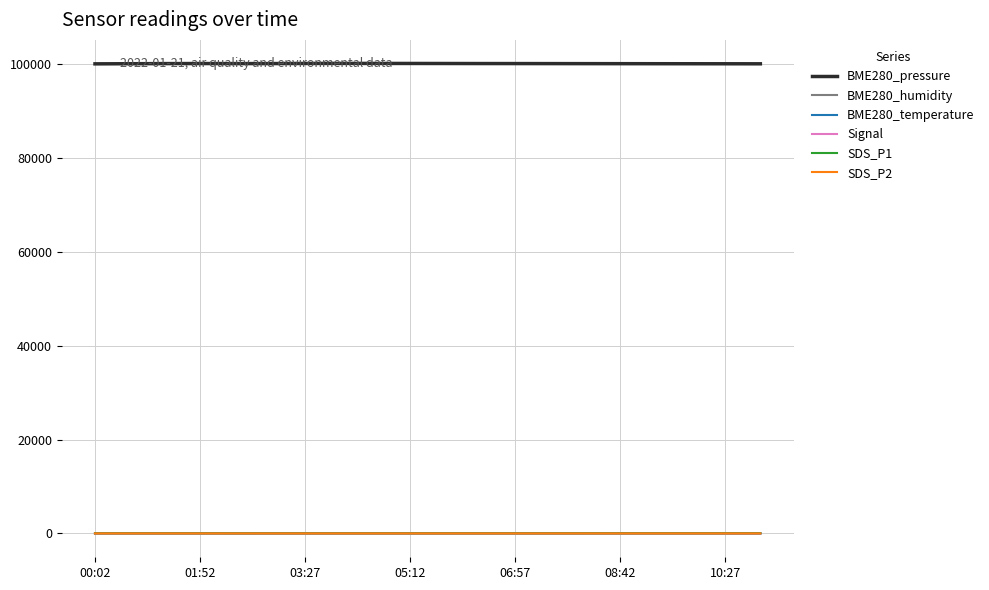

True or false: BME280_pressure and BME280_temperature intersect in this chart.

False